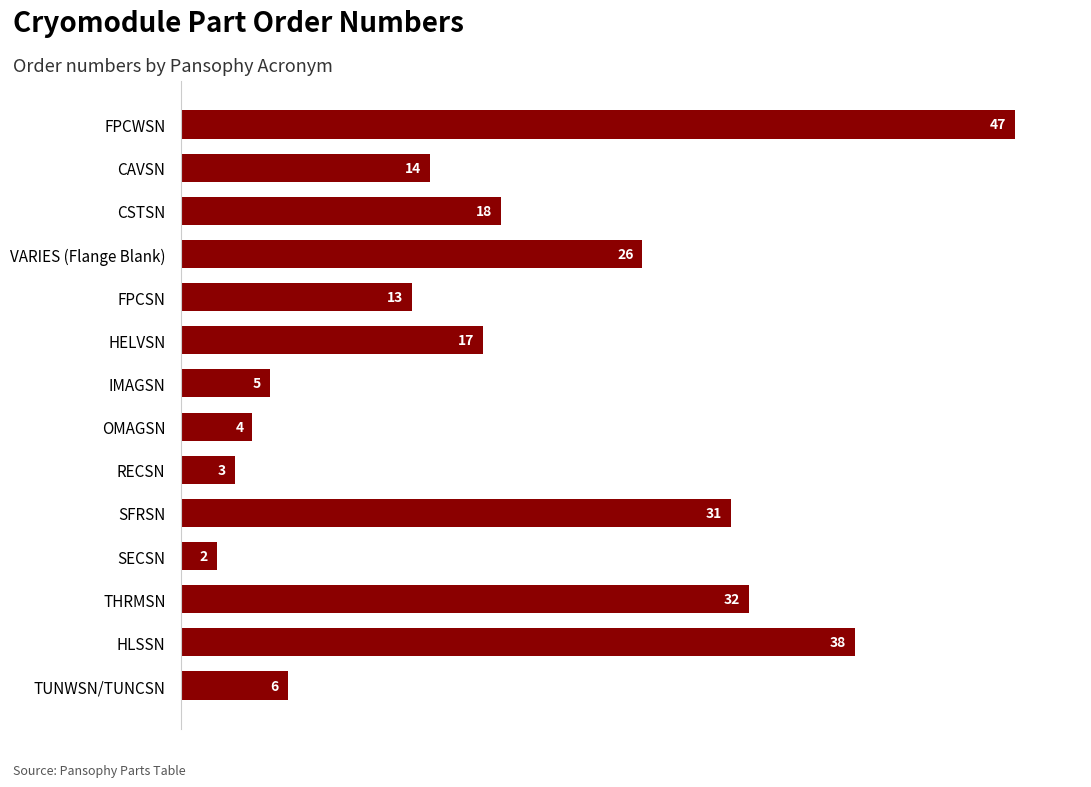

What is the change in value from CAVSN to VARIES (Flange Blank)?

+12